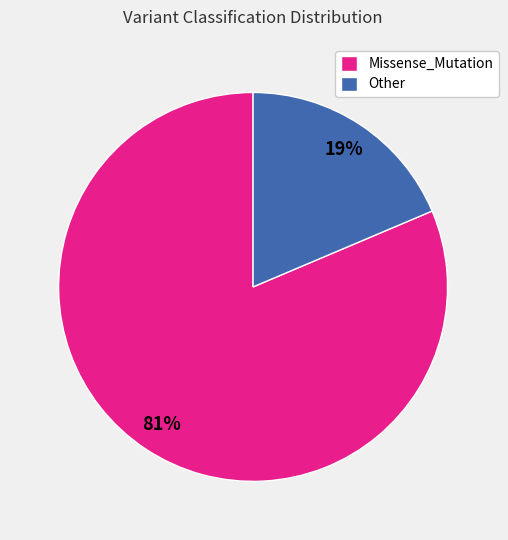

Is the sum of Other and Missense_Mutation greater than half?

Yes